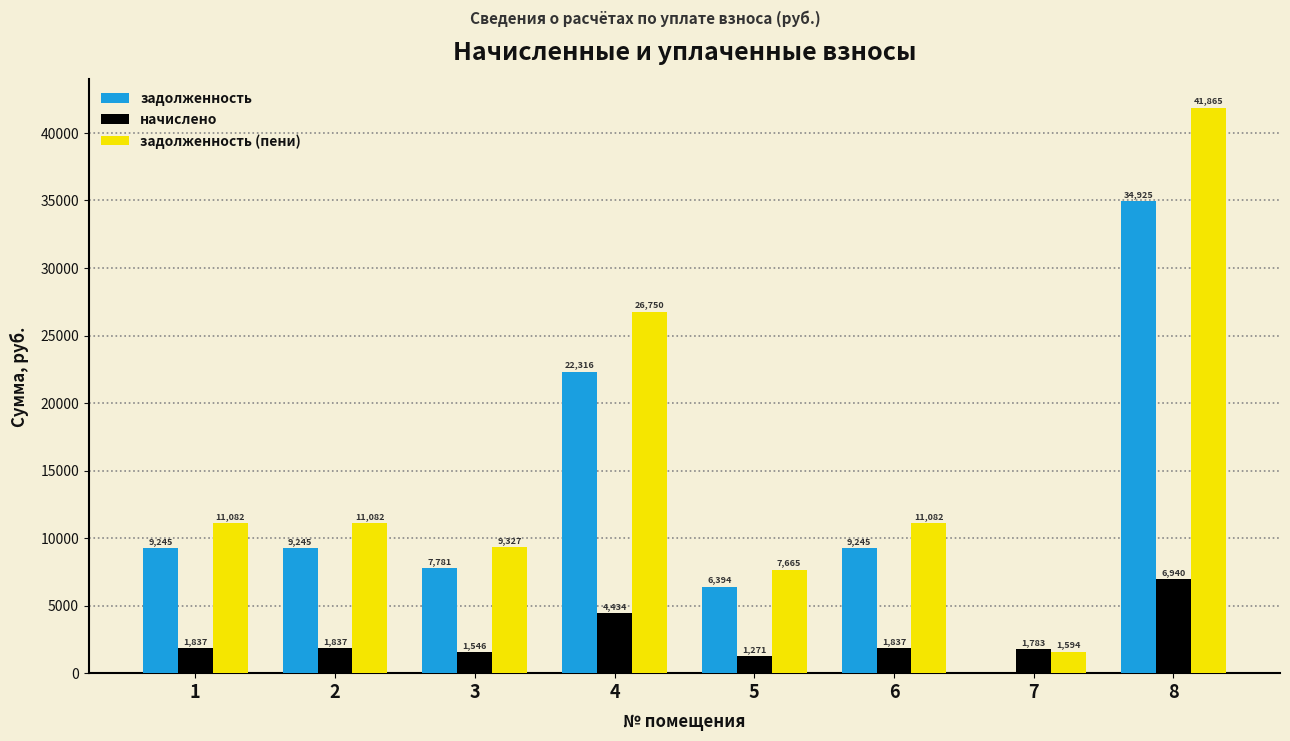

What is the sum of all задолженность values?

99150.5